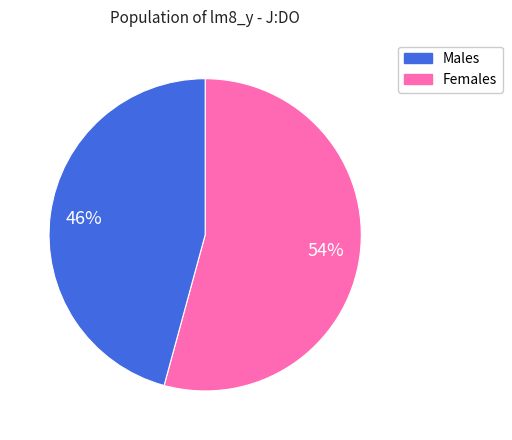

To the nearest percent, what is the average slice percentage?

50%